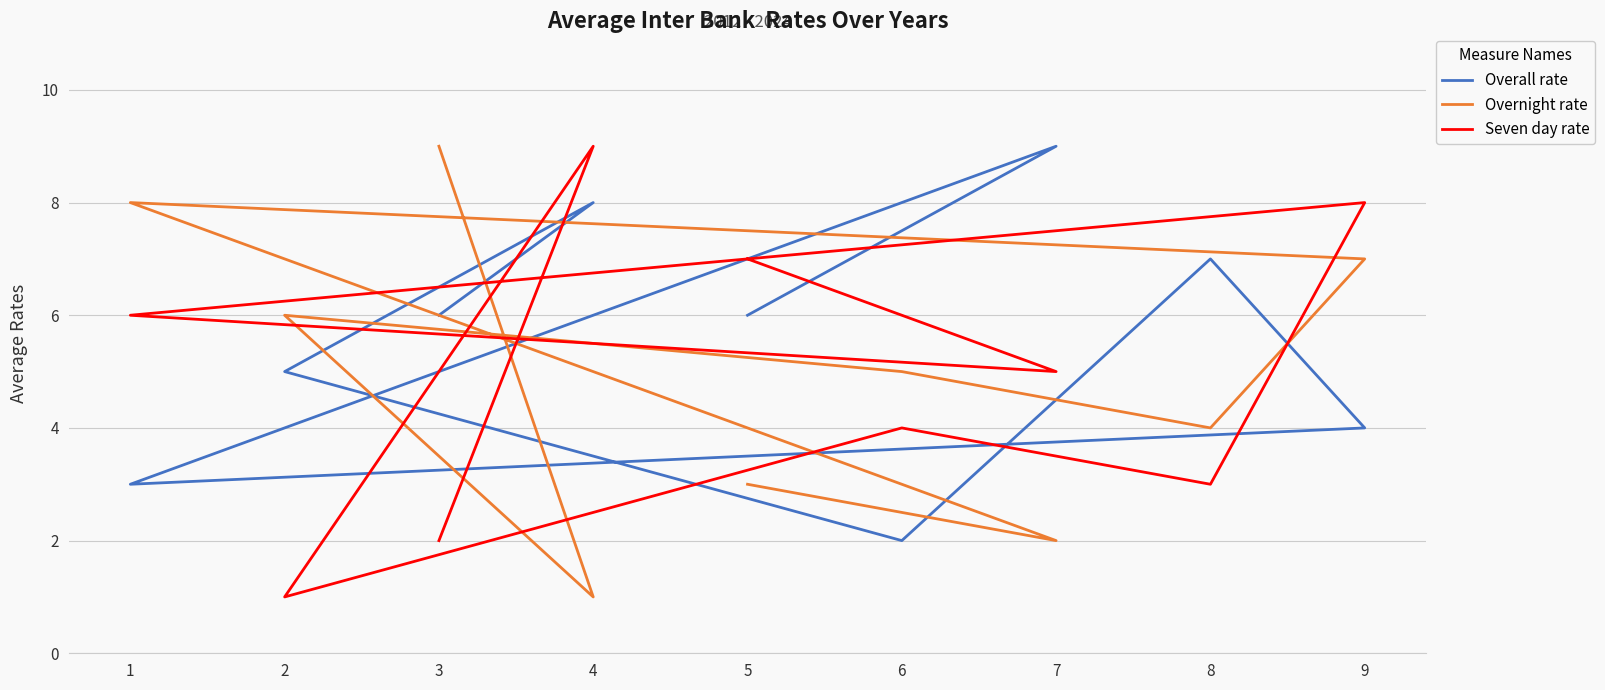

How many distinct data groups are displayed?

3